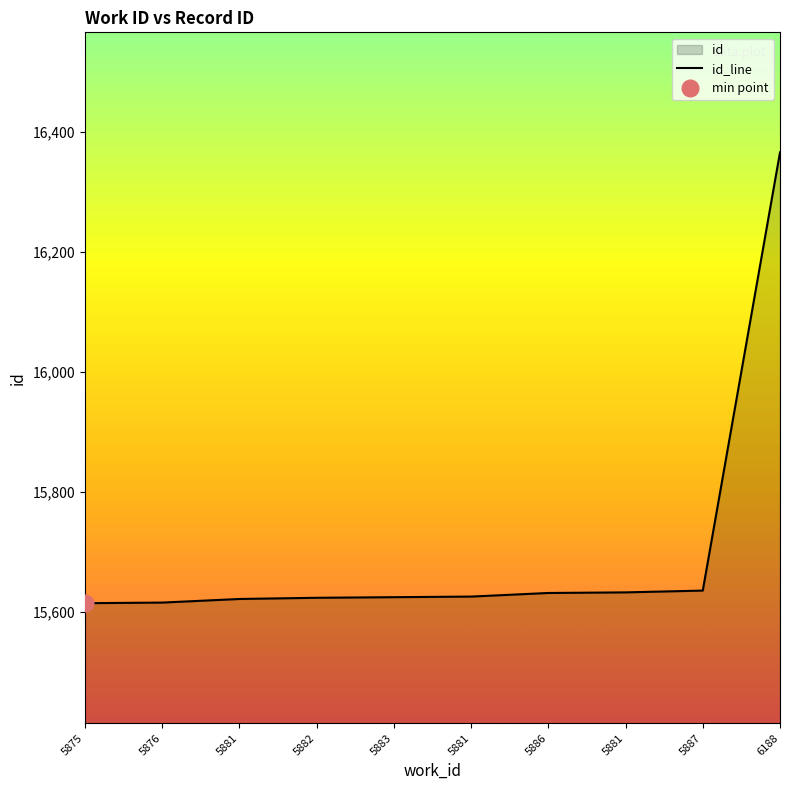

Reading right to left, list all the values displayed in this chart.

6188=16366	5887=15636	5881=15633	5886=15632	5881=15626	5883=15625	5882=15624	5881=15622	5876=15616	5875=15615